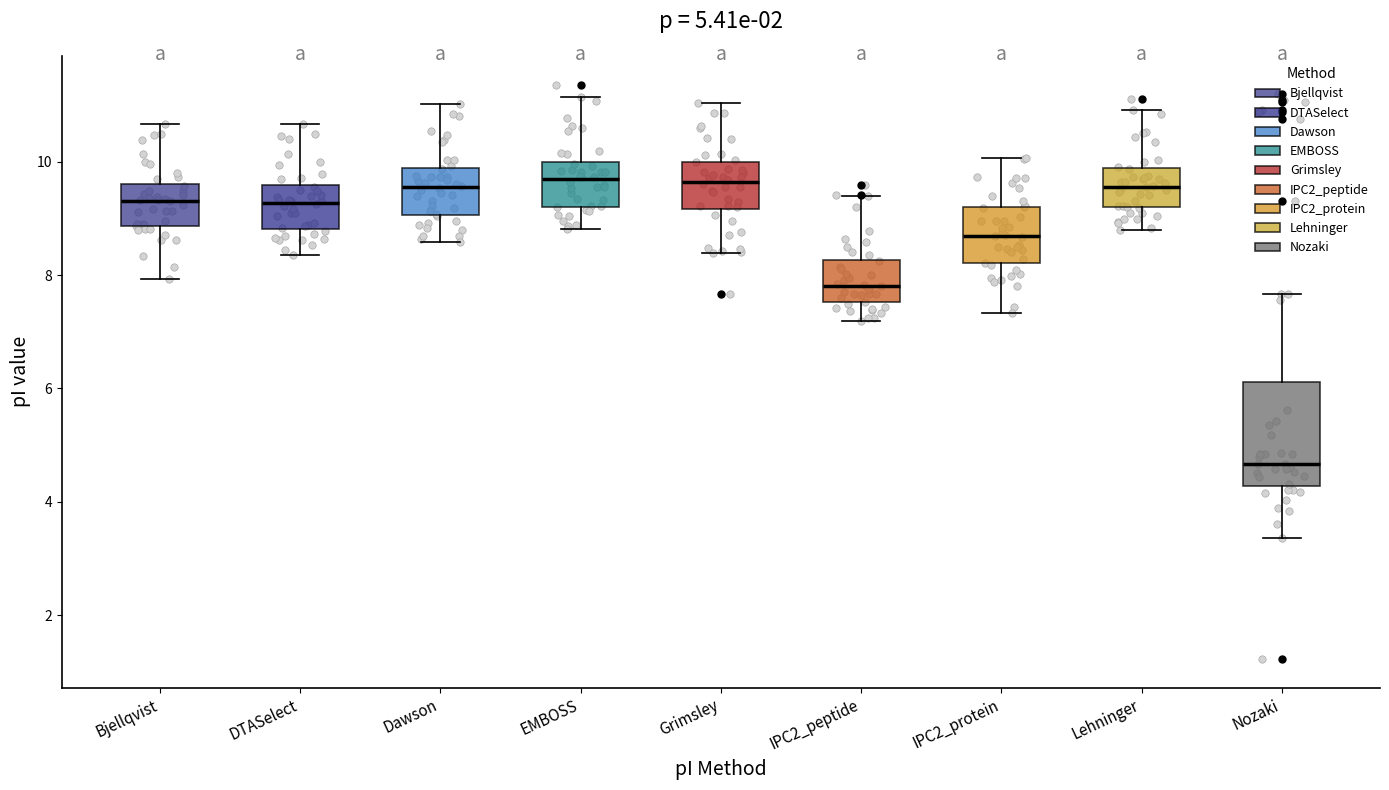

Comparing the boxes themselves (not the whiskers), which one is the tallest?

Nozaki